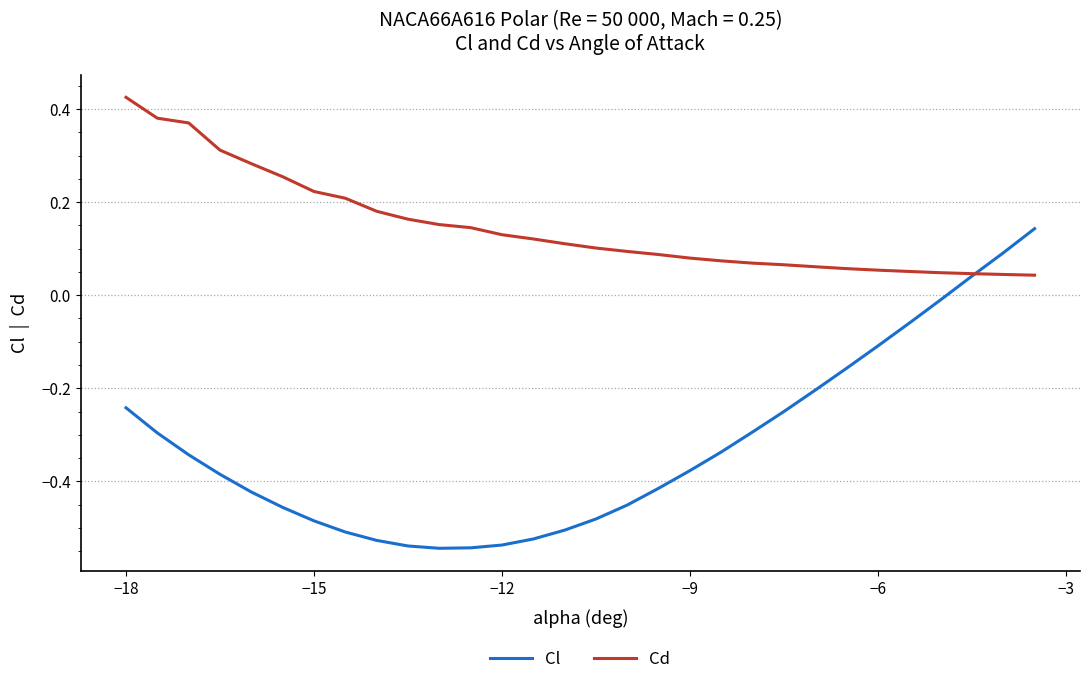

Rank the series by their average value, from highest to lowest.

Cd, Cl